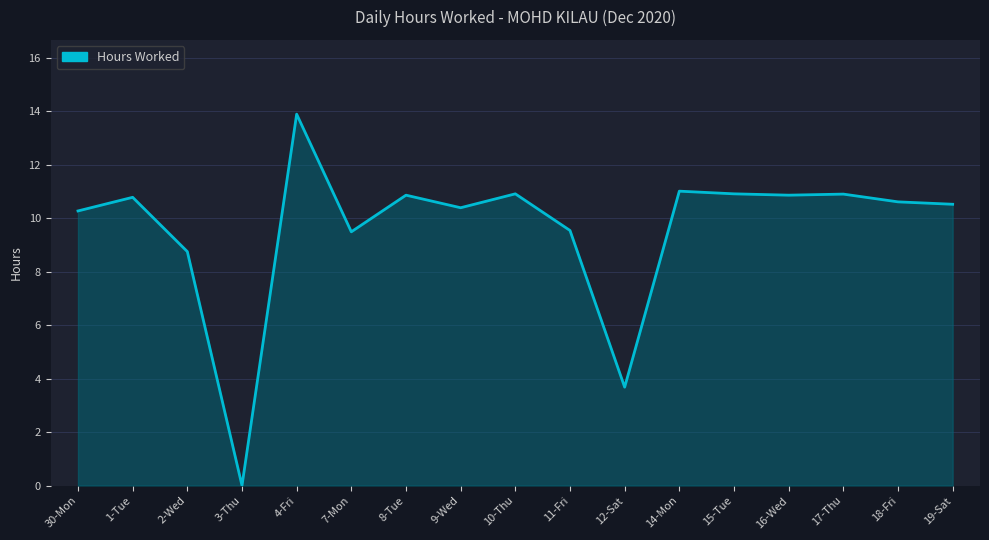

Reading right to left, transcribe all the data shown in this chart.

10.5	10.6	10.9	10.9	10.9	11.0	3.7	9.5	10.9	10.4	10.9	9.5	13.9	0.0	8.8	10.8	10.3